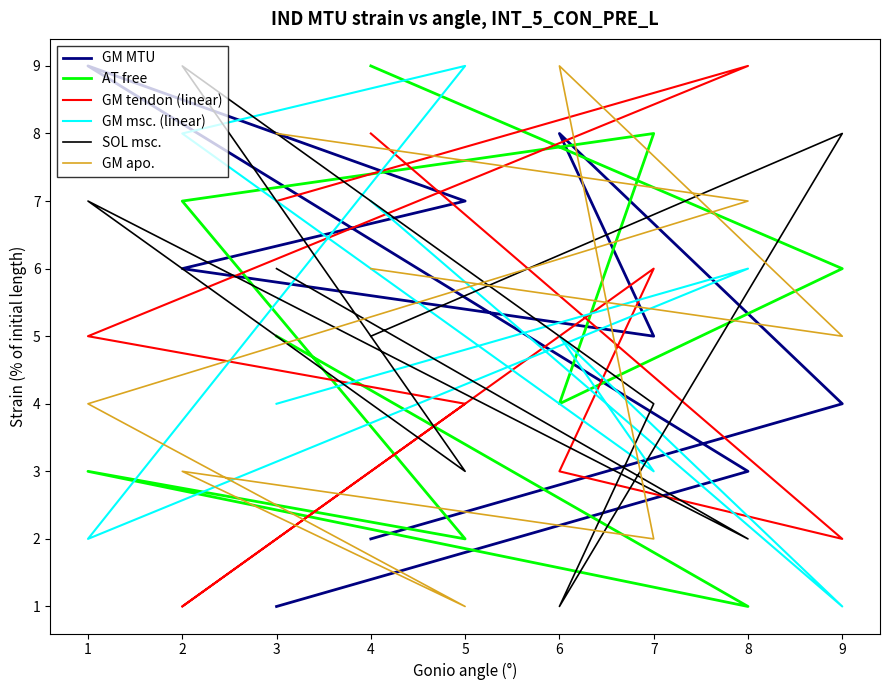

Between 7 and 9, which is larger?

7